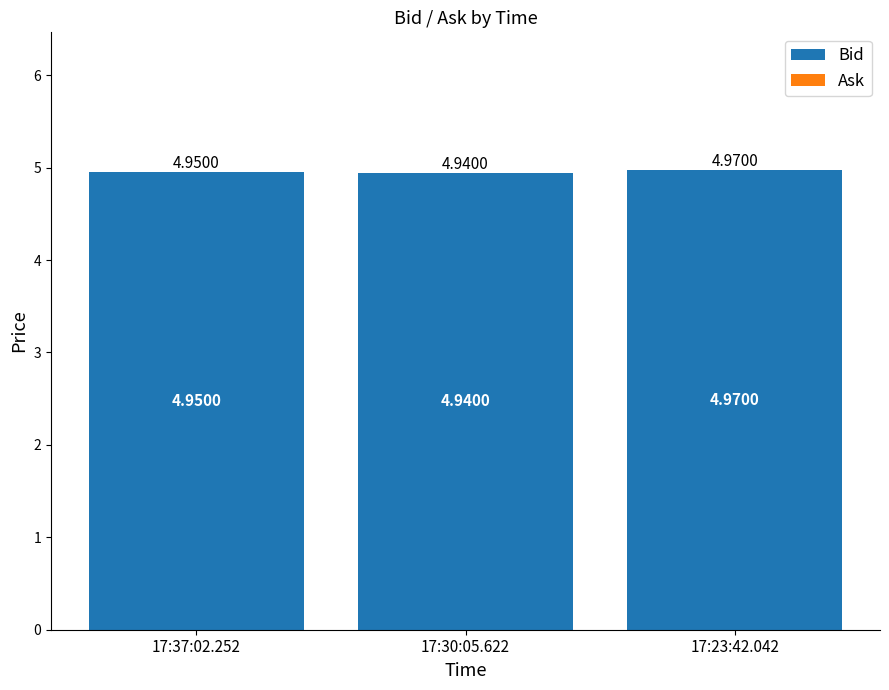

What is the label of the 2nd bar from the left?

17:30:05.622